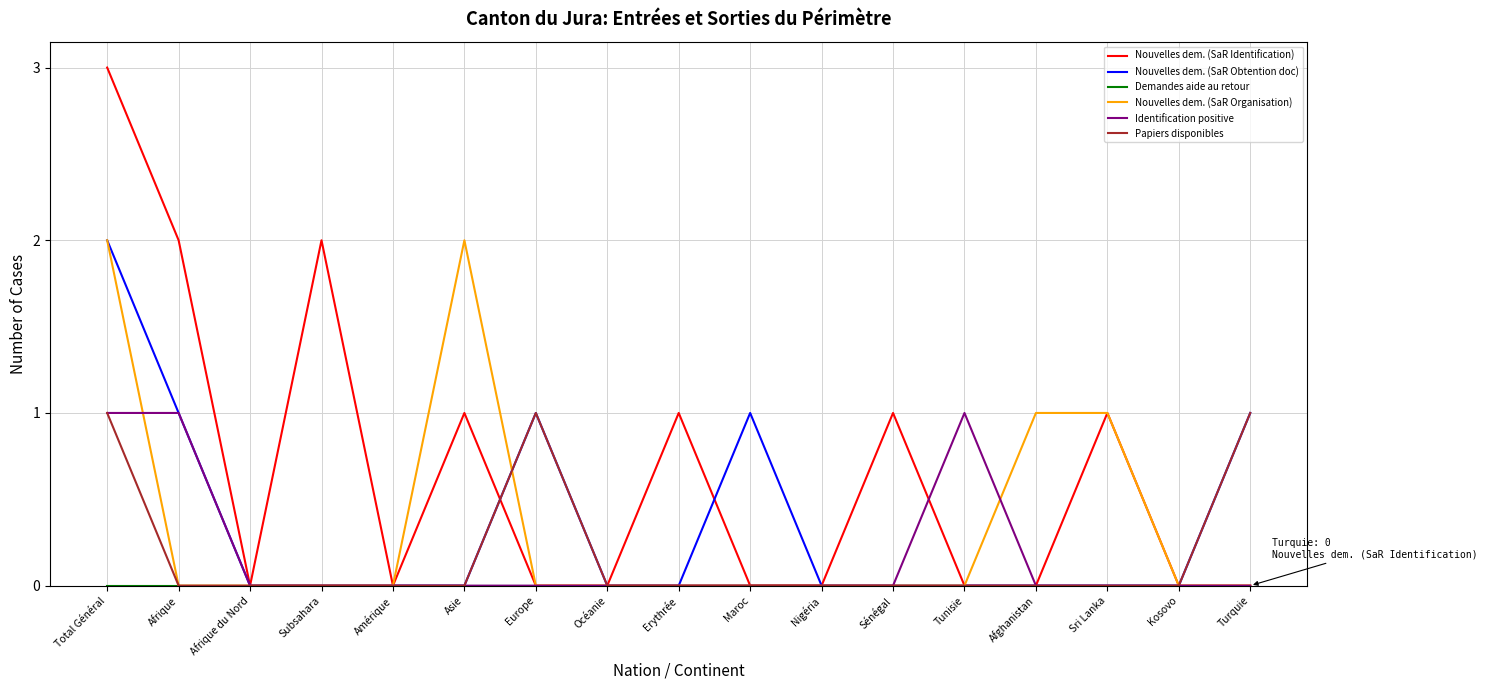

Which category has the highest value across all series?

Total Général